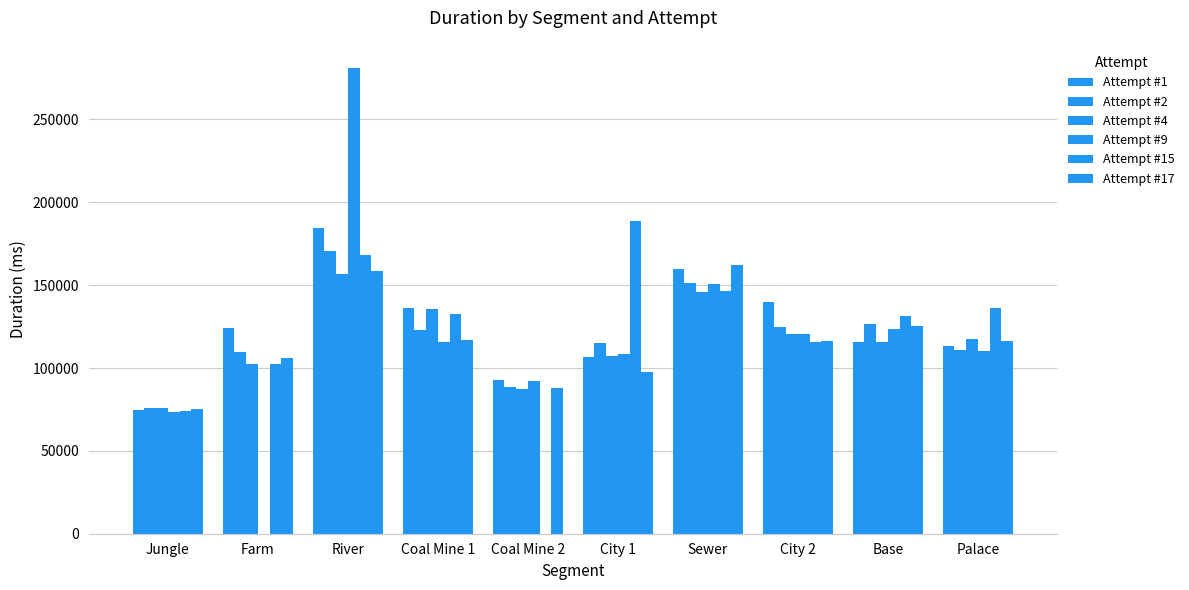

What is the maximum value for Attempt #15?

188898